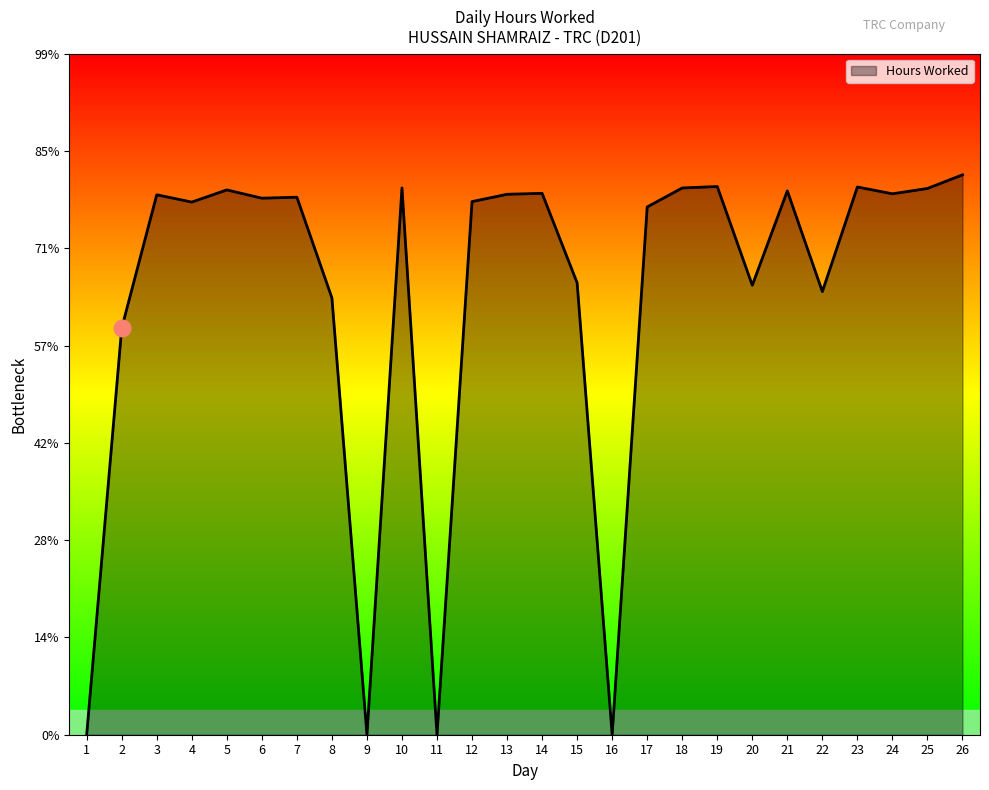

List the labels in order of value, smallest first.

1, 9, 11, 16, 2, 8, 22, 20, 15, 17, 4, 12, 6, 7, 3, 13, 24, 14, 21, 5, 25, 10, 18, 23, 19, 26